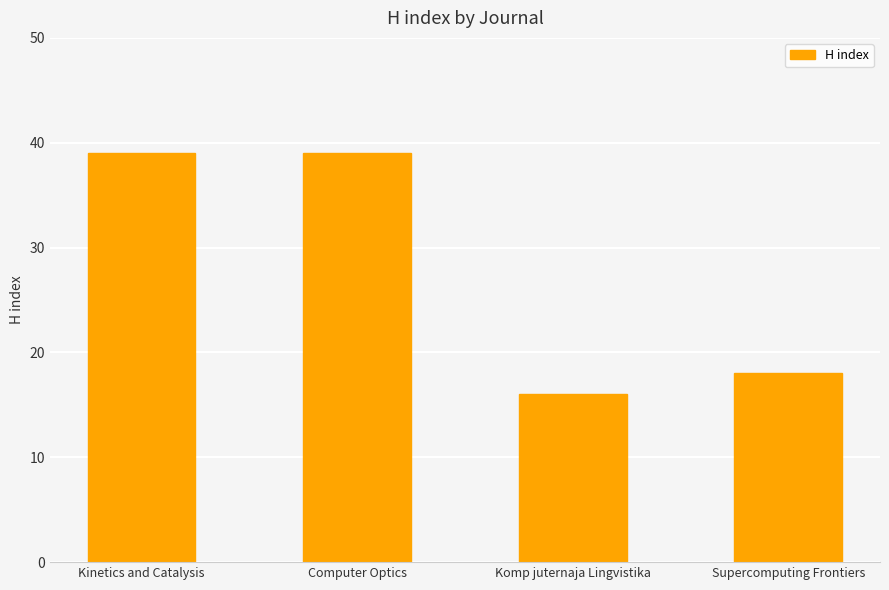

How many values are below 39?

2